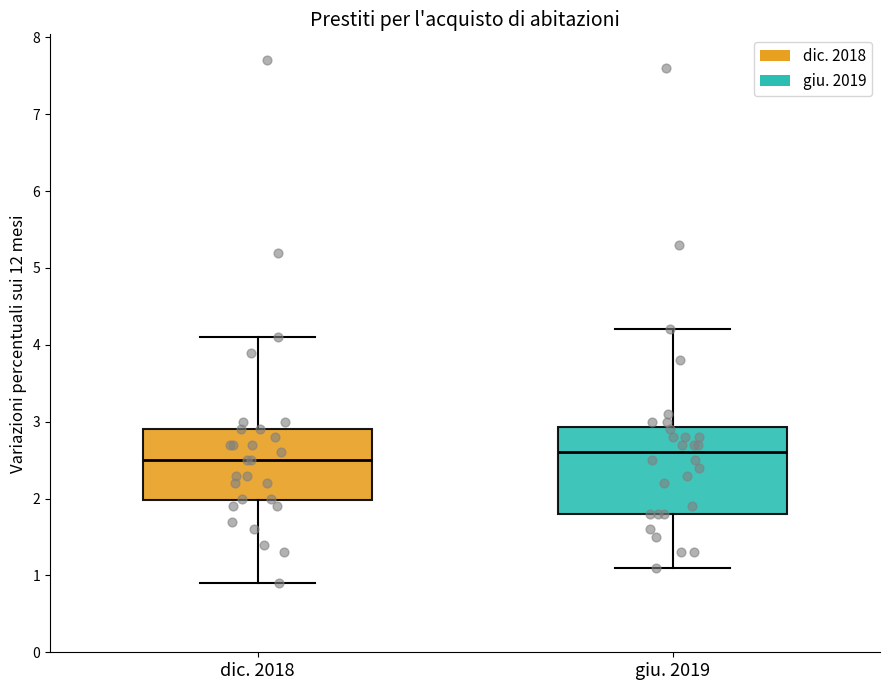

Reading left to right, read every box against the y-axis: the position of its median line, the range the box covers, and the ends of its whiskers. The values are not printed on the chart, so give them approximately, as read against the axis.

dic. 2018: median 2.5, box 2.0 to 2.9, whiskers 0.9 to 4.1
giu. 2019: median 2.6, box 1.8 to 2.9, whiskers 1.1 to 4.2